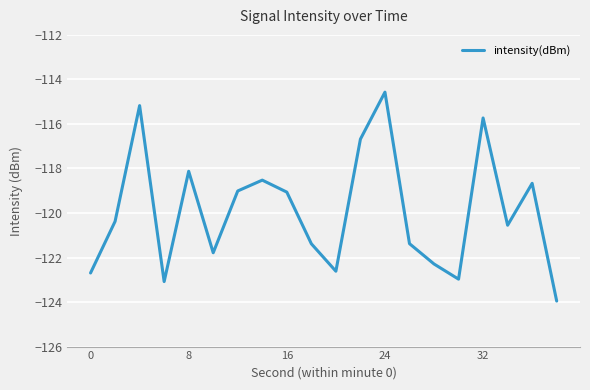

What is the maximum value shown in the chart?

-114.6